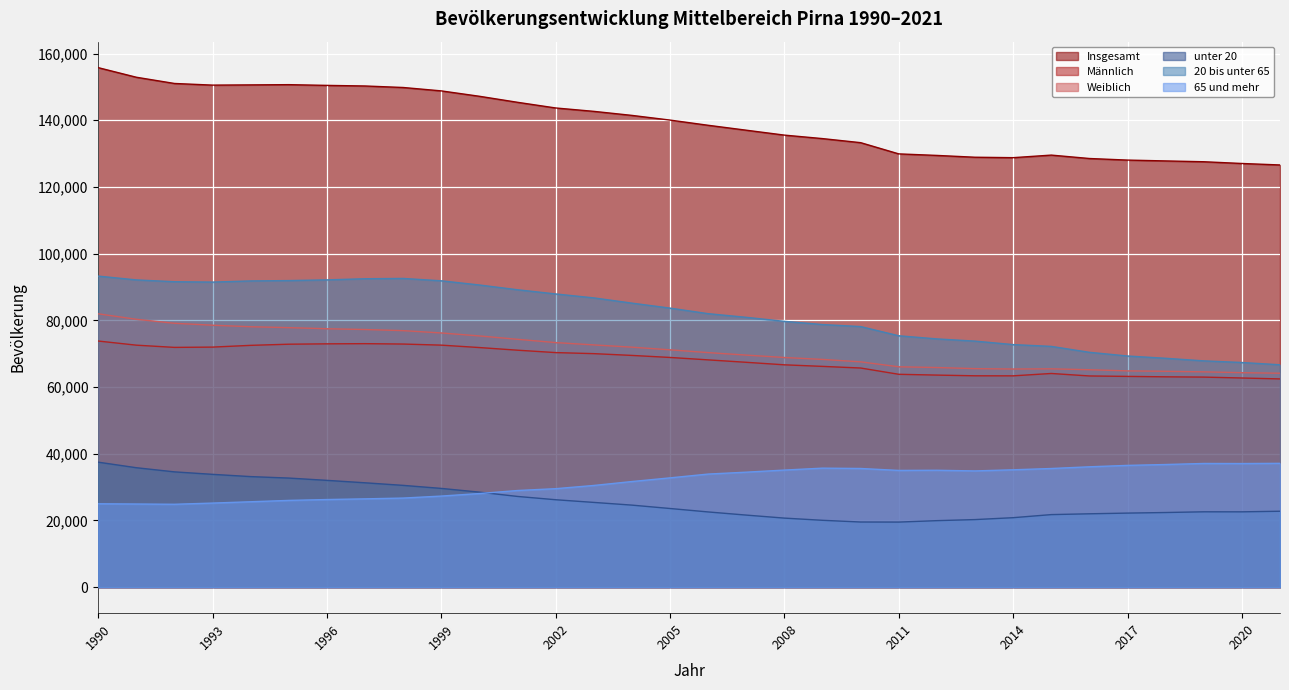

Reading left to right, list all the values displayed in this chart.

Insgesamt: 155767	152889	151023	150527	150597	150668	150448	150269	149816	148797	147180	145373	143677	142662	141450	140046	138486	137010	135538	134494	133274	129910	129451	128907	128777	129547	128527	128053	127801	127556	127035	126591
Männlich: 73804	72564	71898	71983	72509	72852	72962	73015	72899	72572	71849	71055	70338	70023	69490	68880	68154	67426	66671	66203	65712	63830	63591	63381	63366	64077	63331	63201	63072	62990	62722	62443
Weiblich: 81963	80325	79125	78544	78088	77816	77486	77254	76917	76225	75331	74318	73339	72639	71960	71166	70332	69584	68867	68291	67562	66080	65860	65526	65411	65470	65196	64852	64729	64566	64313	64148
unter 20: 37484	35820	34577	33833	33158	32717	32031	31301	30527	29616	28499	27210	26222	25420	24608	23593	22562	21616	20714	20056	19543	19523	19953	20271	20841	21765	22007	22216	22390	22604	22596	22774
20 bis unter 65: 93270	92128	91583	91475	91822	91929	92135	92481	92568	91861	90602	89175	87919	86739	85165	83672	82007	80908	79709	78744	78139	75378	74441	73775	72737	72197	70422	69317	68629	67858	67366	66683
65 und mehr: 25013	24941	24863	25219	25617	26022	26282	26487	26721	27320	28079	28988	29536	30503	31677	32781	33917	34486	35115	35694	35592	35009	35057	34861	35199	35585	36098	36520	36782	37094	37073	37134